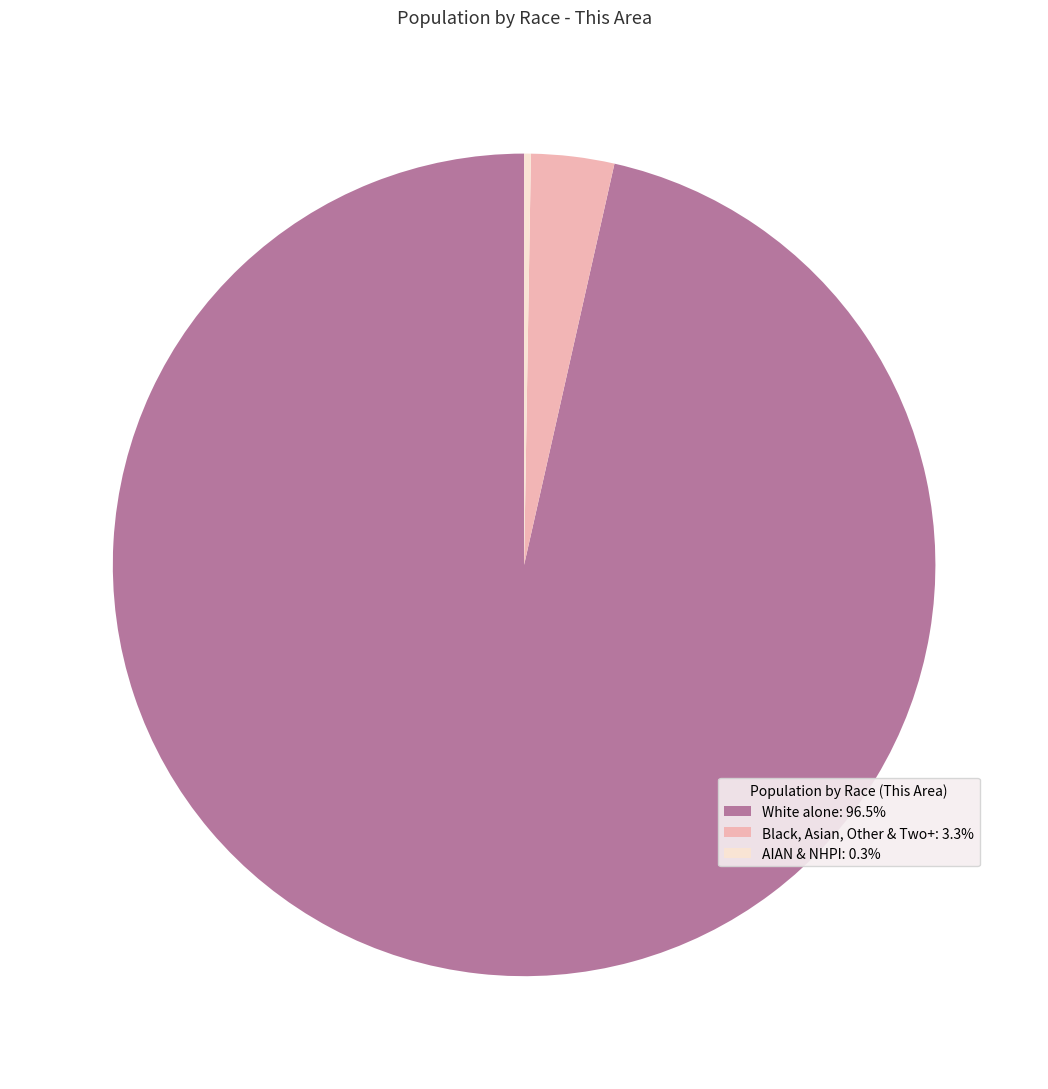

Is there any slice that represents more than half of the pie?

Yes